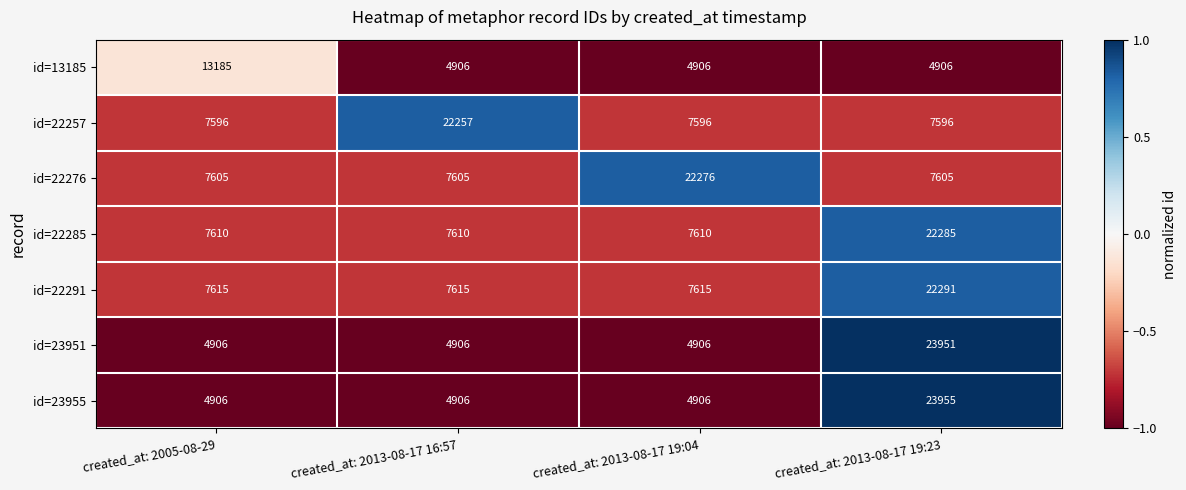

Which series has the largest range (max minus min)?

id=23955